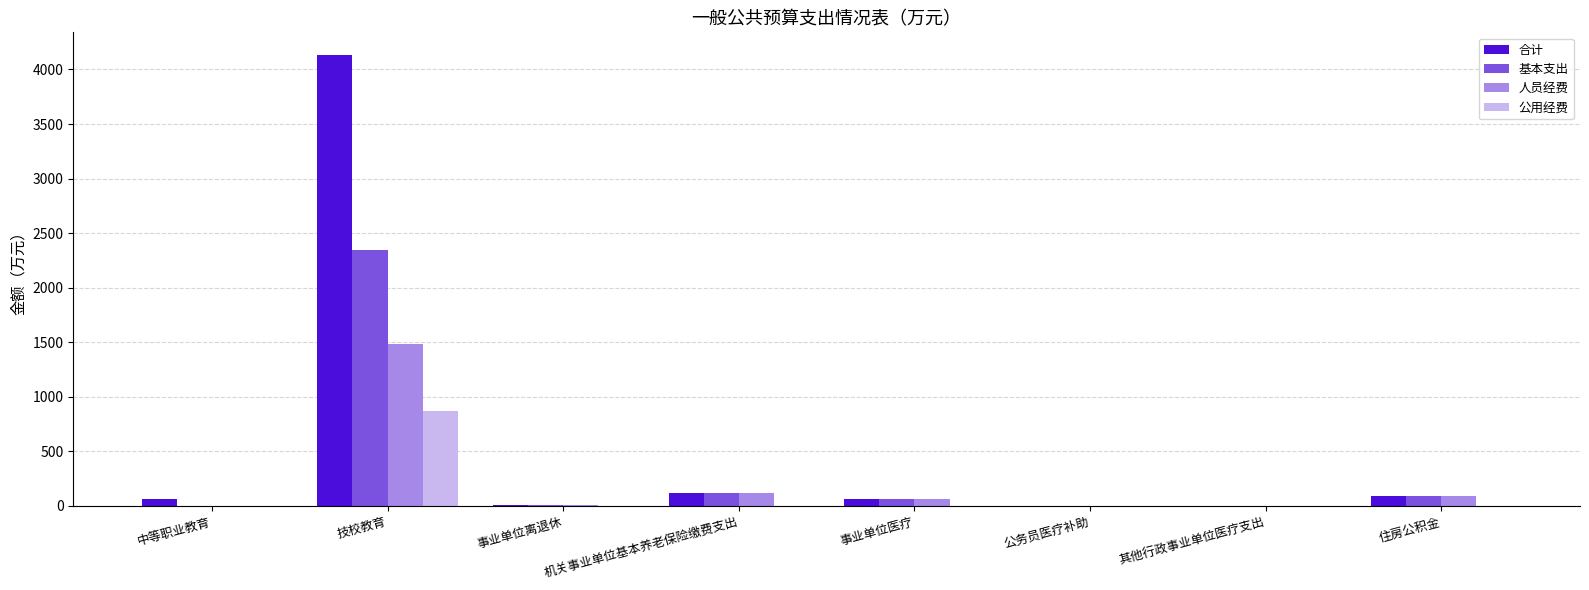

The value of 公用经费 at 公务员医疗补助 is -500.4. True or false?

False